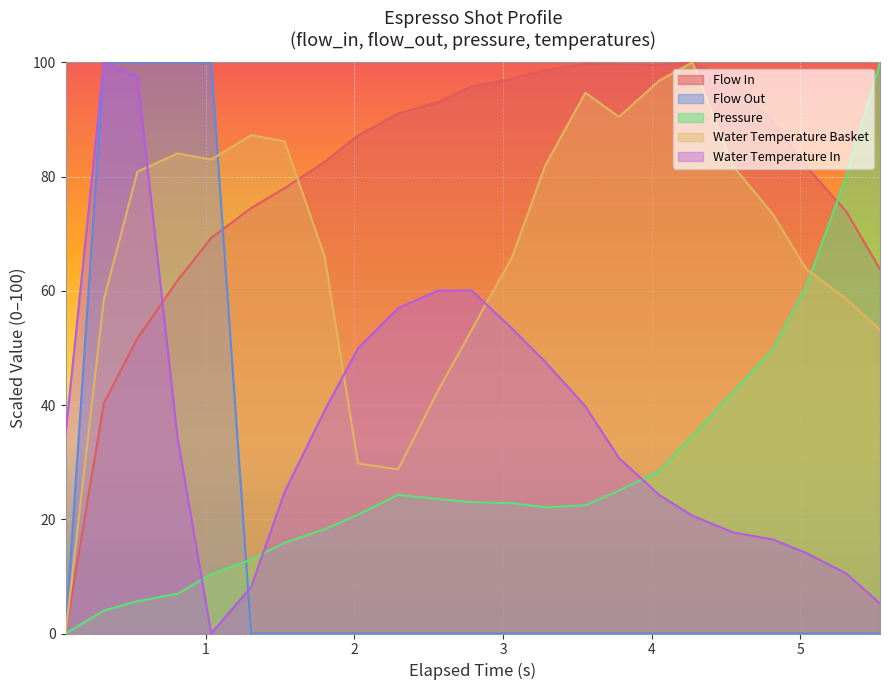

What is the maximum value for flow_out?

100.0